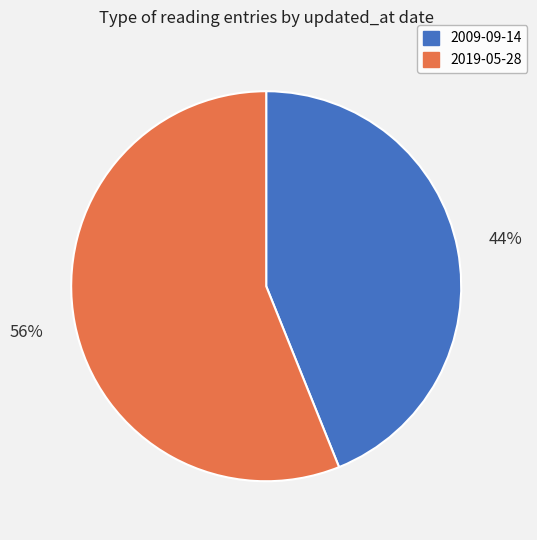

To the nearest percent, what portion does 2009-09-14 represent?

44%